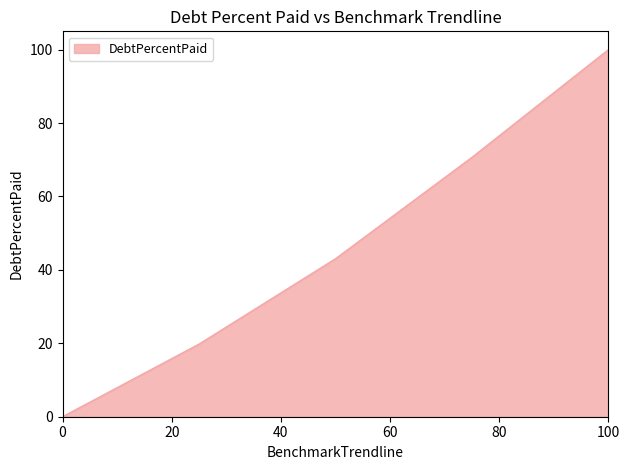

True or false: the data has more than 0 interior local peaks.

False